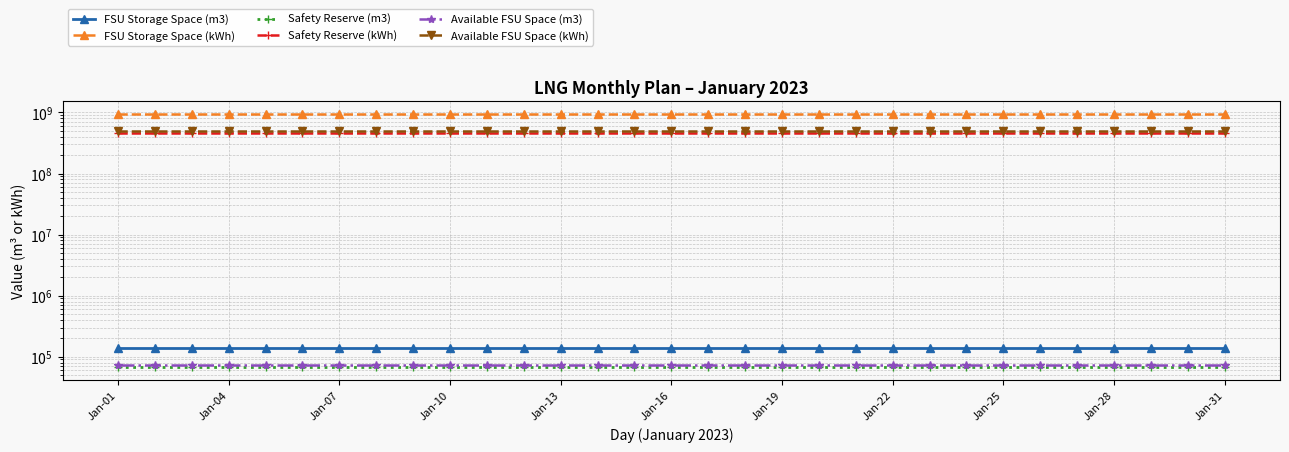

Between Jan-04 and 27, which is larger?

Jan-04